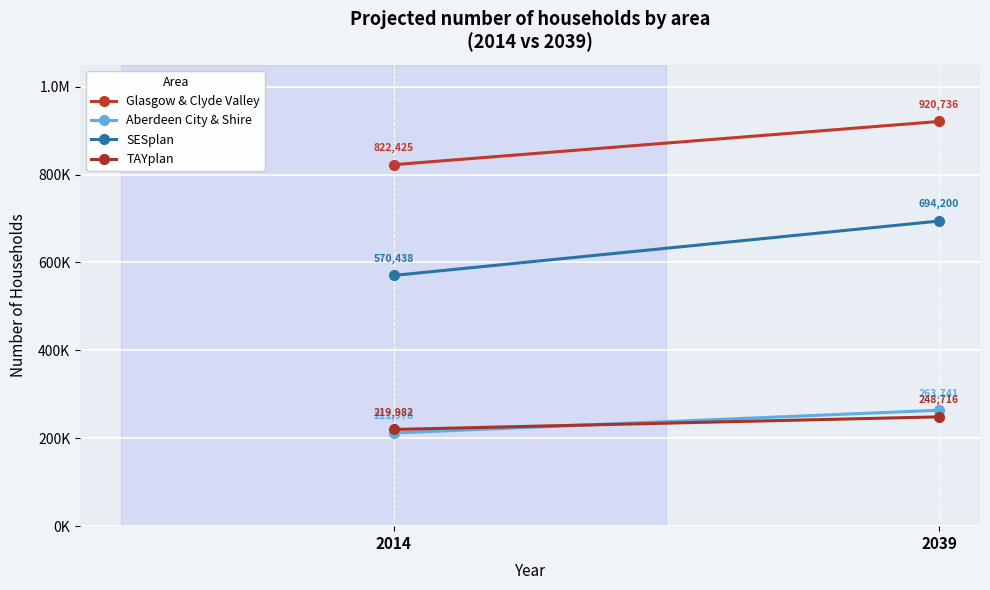

Is this an area chart (filled region under the line)?

No